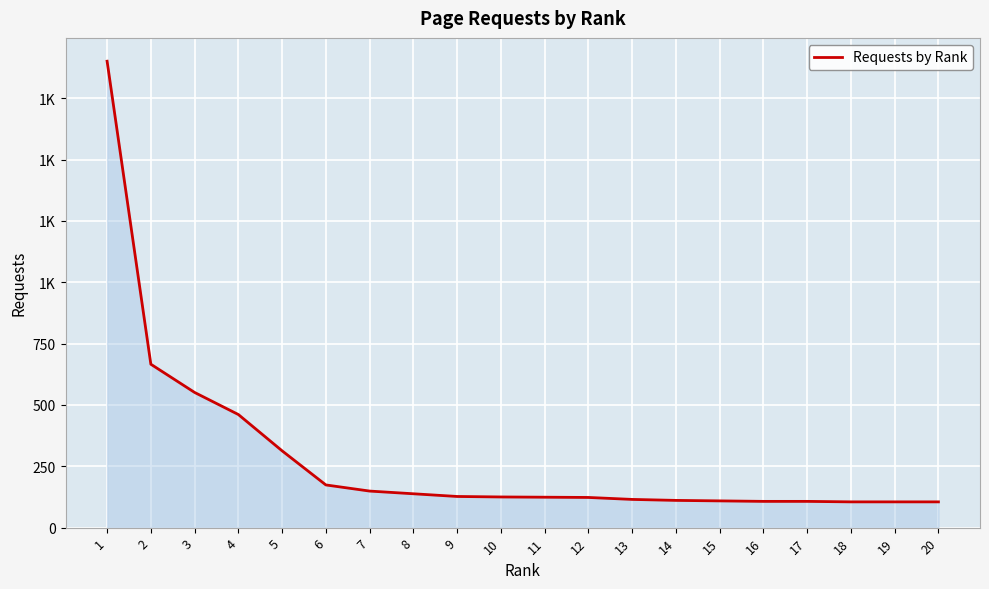

Where does the data first go above 125?

1